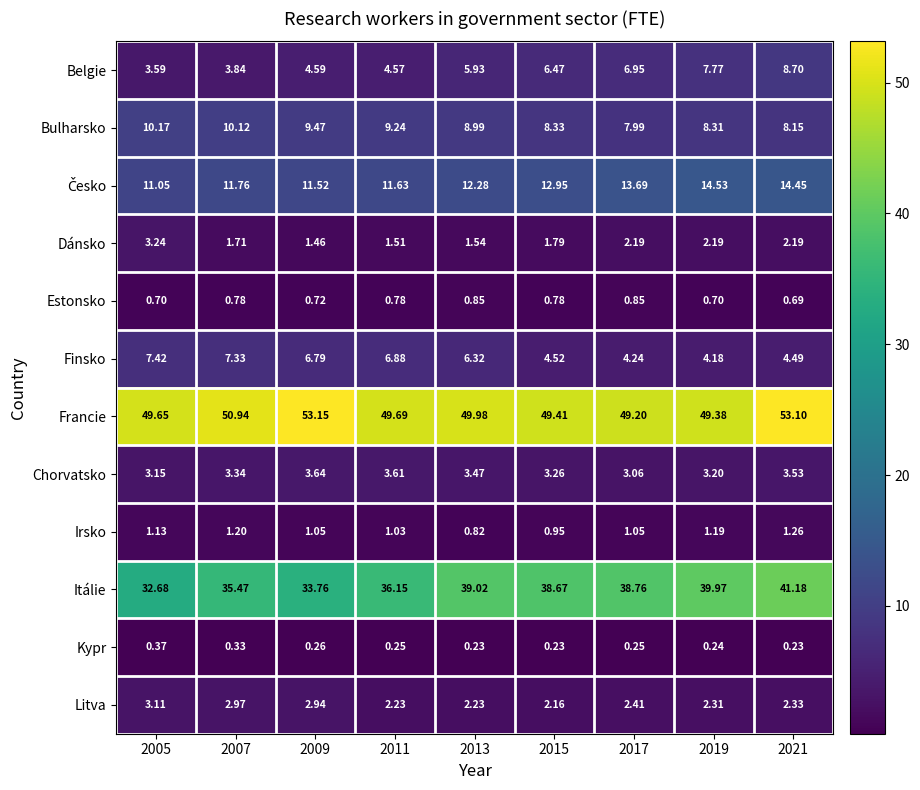

Which series has the largest total across all categories?

Francie